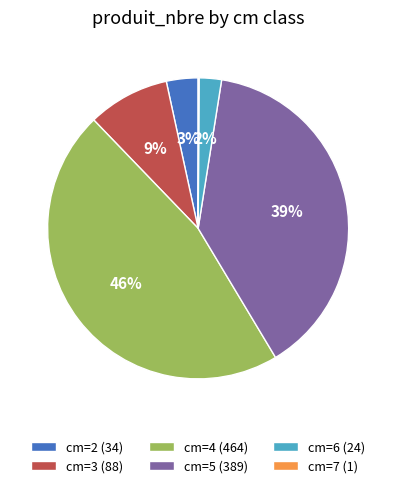

Is the sum of cm=5 (389) and cm=2 (34) greater than half?

No